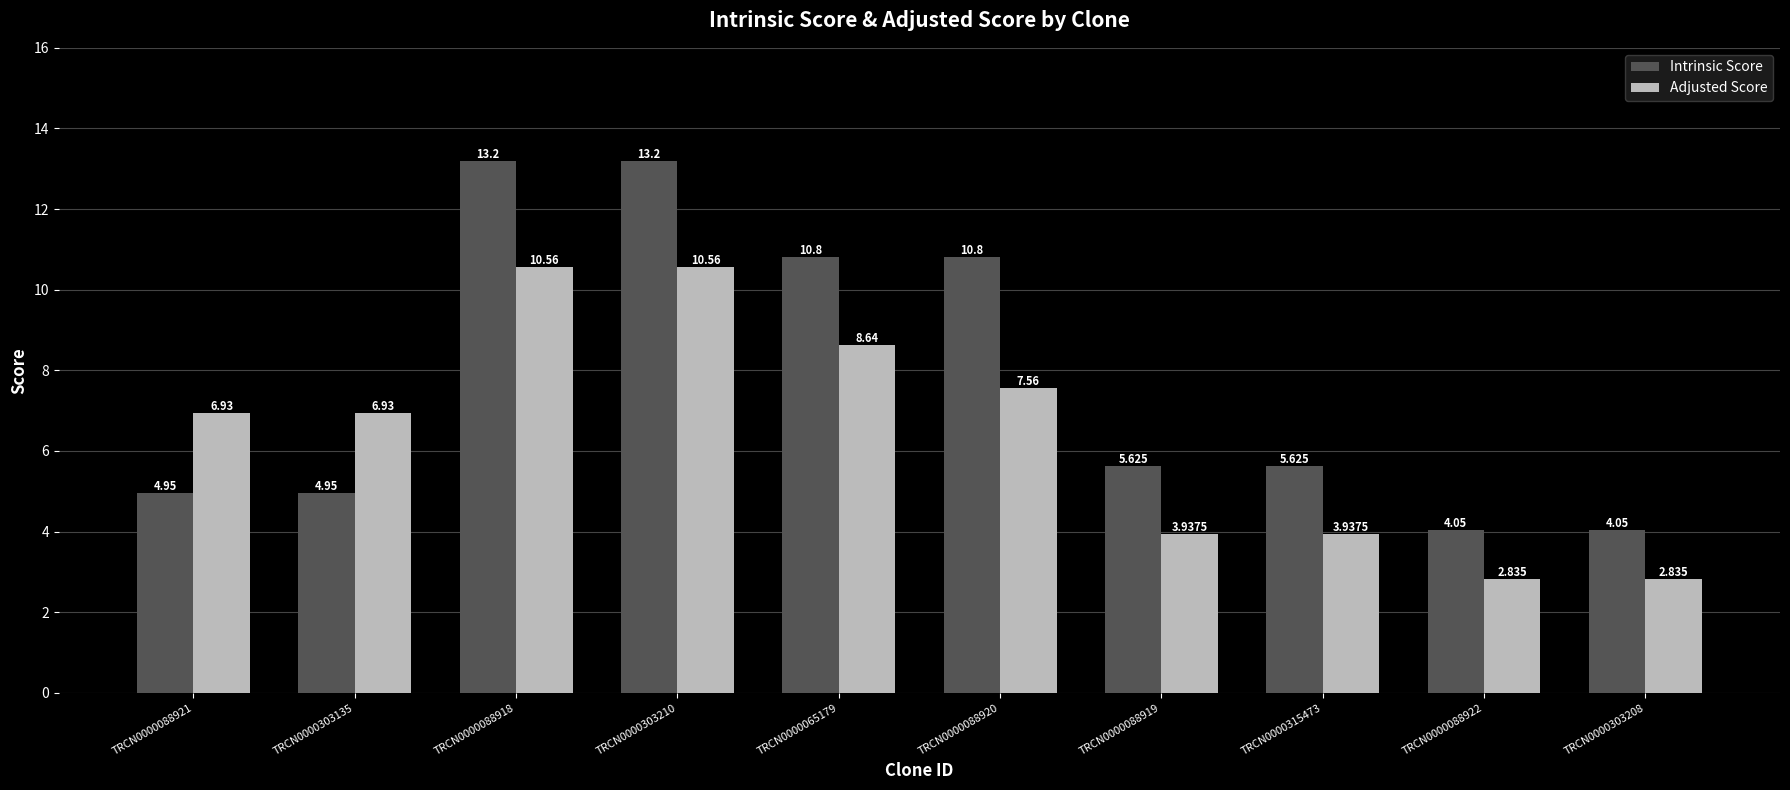

How many values in the Adjusted Score series are below 6?

4